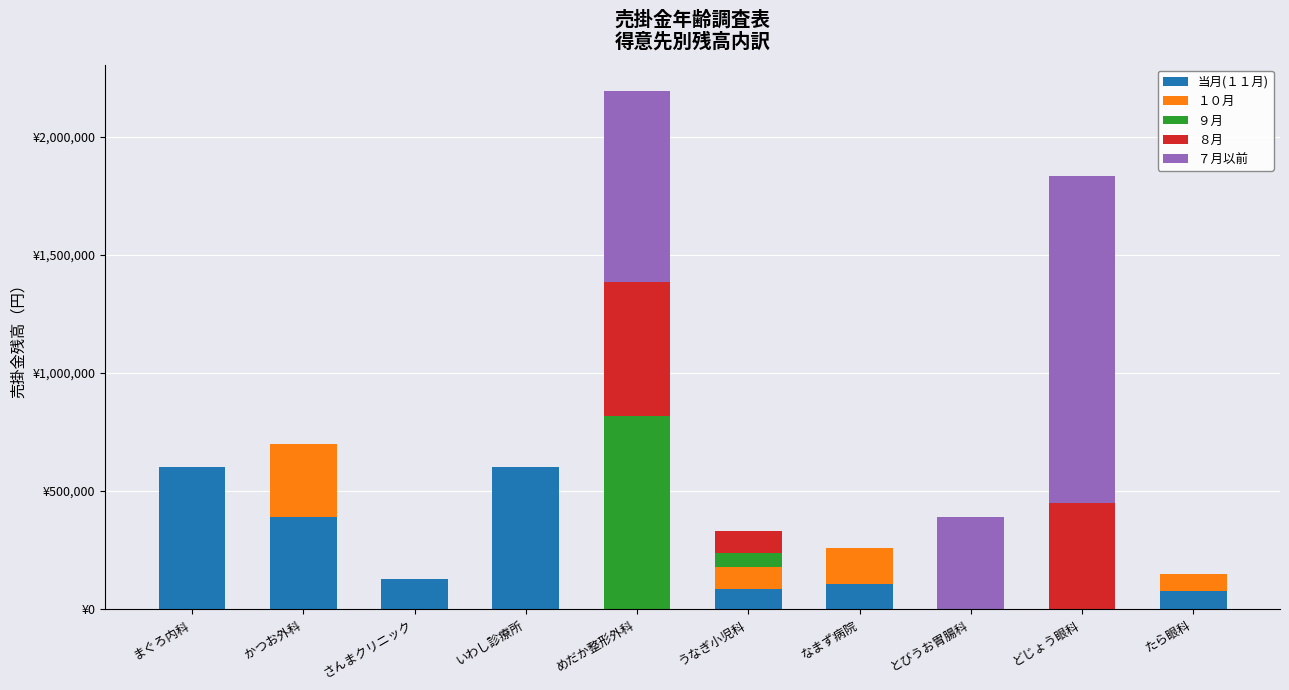

What are all the series names shown in the legend?

当月(１１月), １０月, ９月, ８月, ７月以前